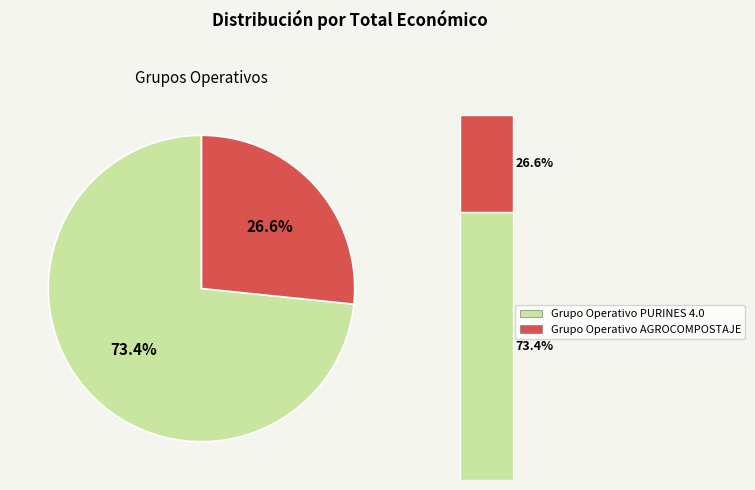

Is Grupo Operativo AGROCOMPOSTAJE the majority of the pie?

No